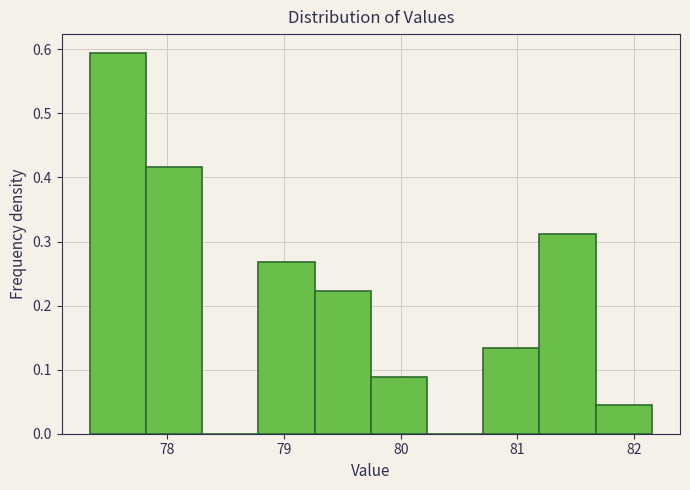

Reading left to right, list every bar in this chart as the range it spans on the x-axis followed by its height. Neither the bar edges nor the heights are printed on the chart, so give them approximately, as read against the axes.

77.3 to 77.8: 0.59
77.8 to 78.3: 0.42
78.3 to 78.8: 0
78.8 to 79.3: 0.27
79.3 to 79.7: 0.22
79.7 to 80.2: 0.09
80.2 to 80.7: 0
80.7 to 81.2: 0.13
81.2 to 81.7: 0.31
81.7 to 82.2: 0.04